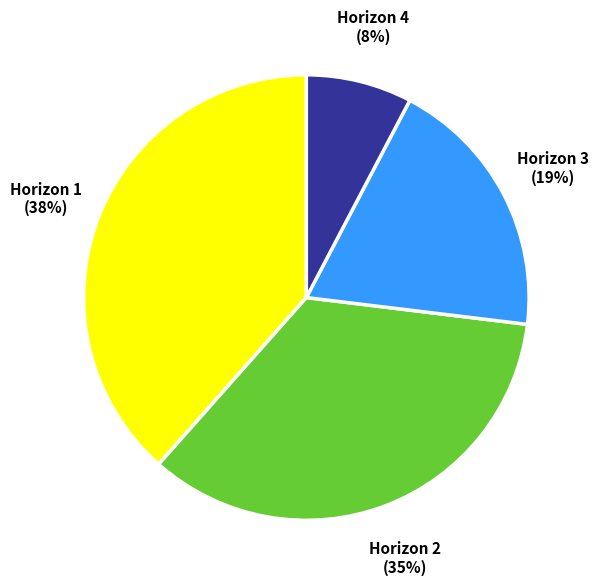

Is there any slice that represents more than half of the pie?

No